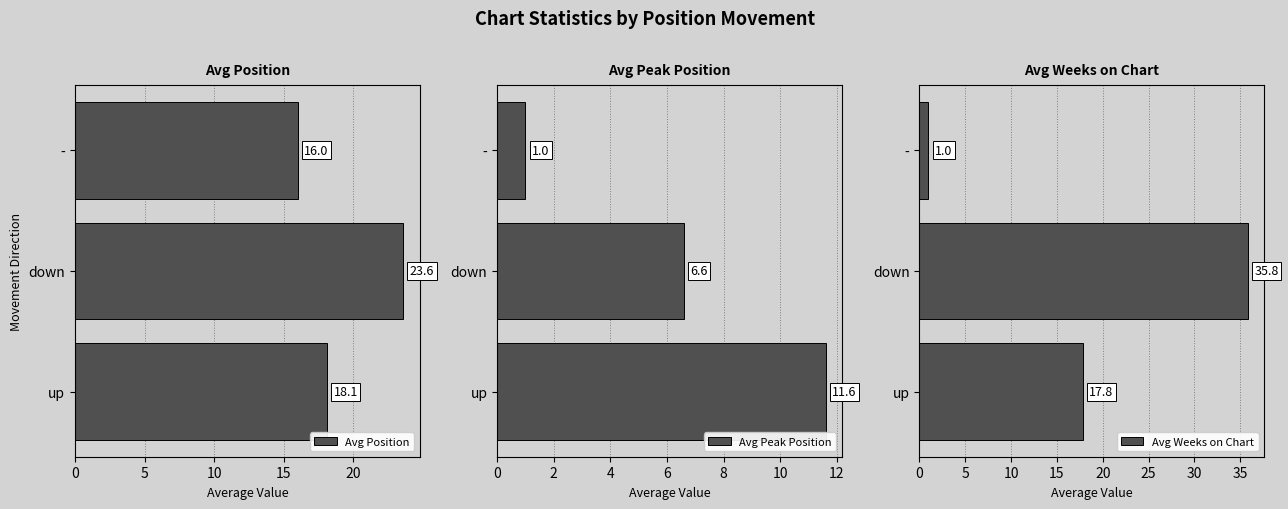

What is the maximum value for Avg Position?

23.6